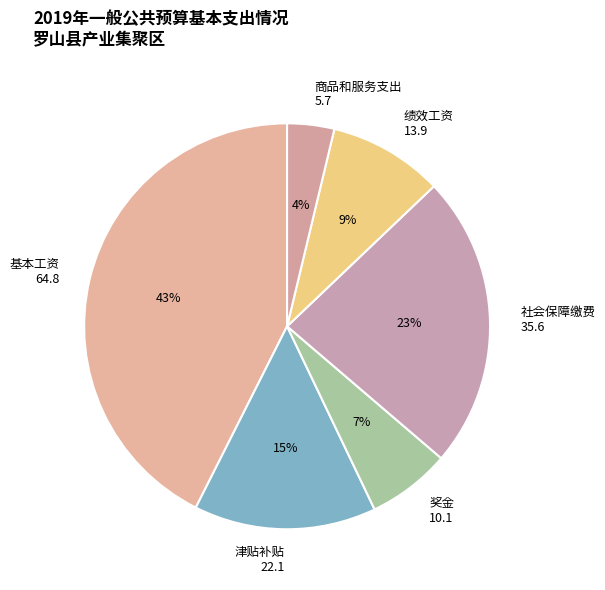

Which category has the biggest portion of the pie?

基本工资 64.8